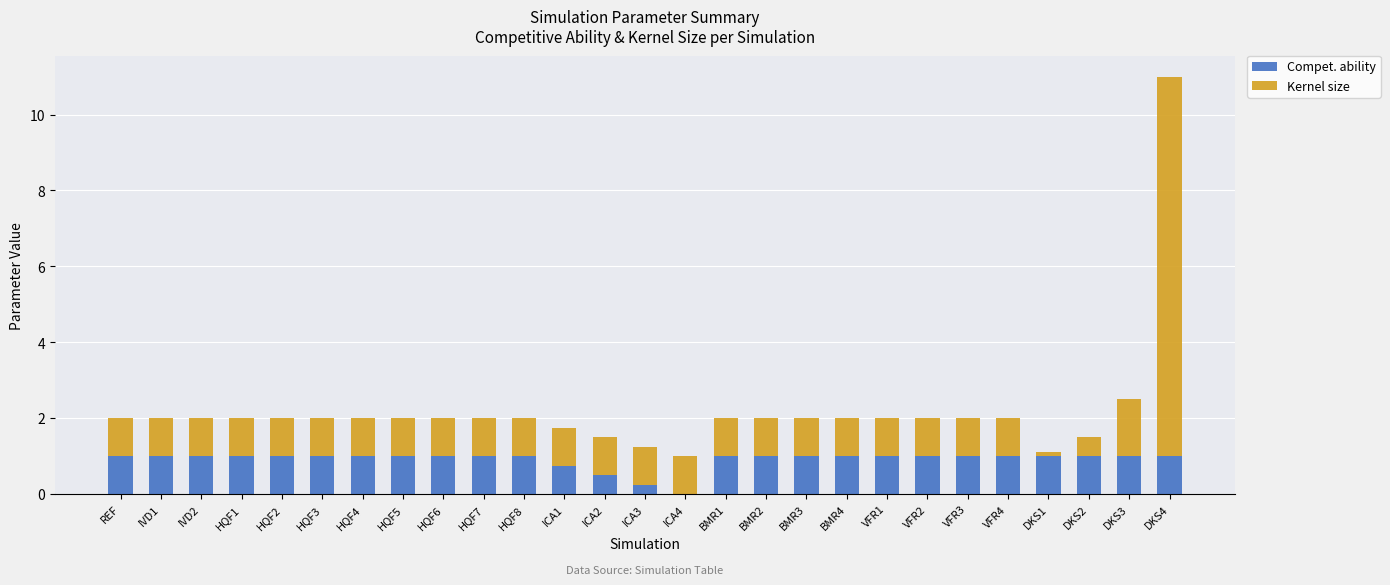

Does the chart contain stacked bars?

Yes